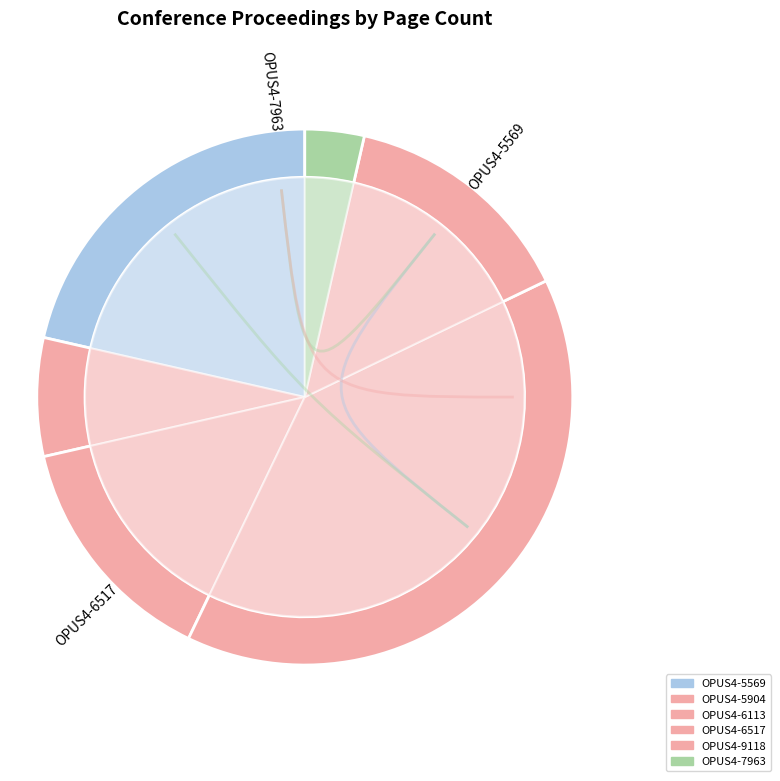

The OPUS4-9118 slice represents 14% of the pie. True or false?

True